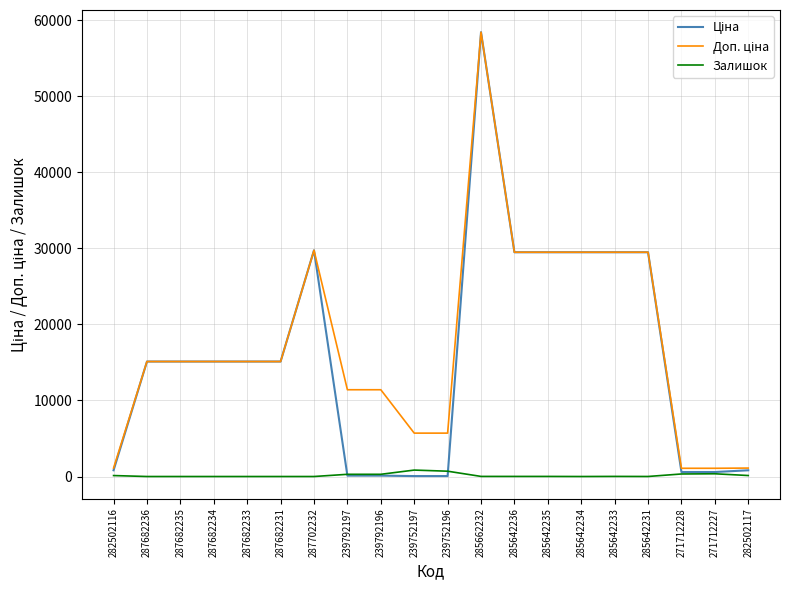

What is the difference between the highest and lowest values at 287682235?

15120.0